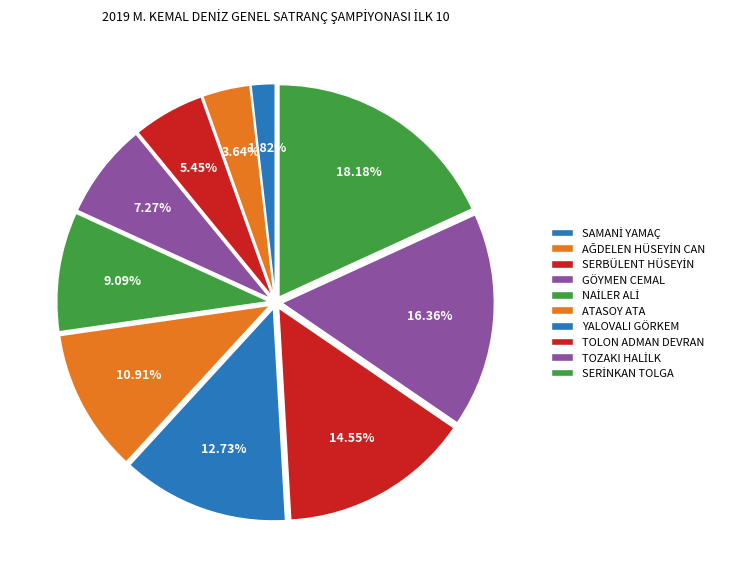

What percentage is the AĞDELEN HÜSEYİN CAN slice, to the nearest percent?

4%